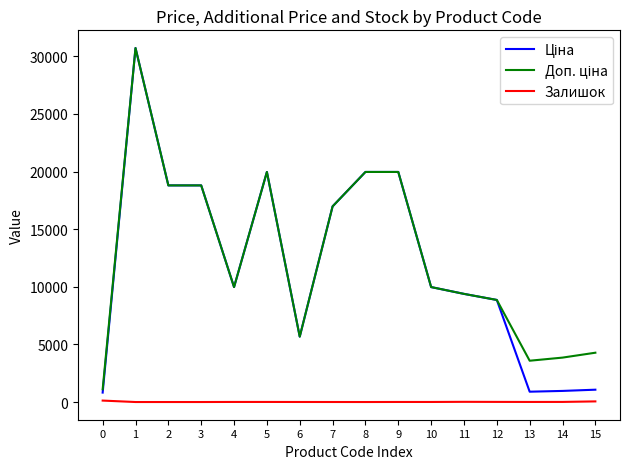

What is the difference between the highest and lowest values at 8?

19964.2